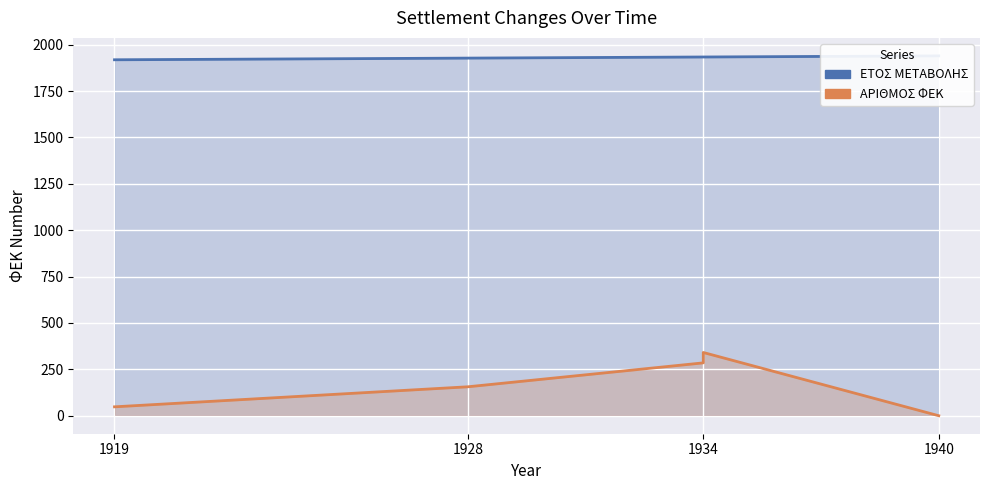

What is the value of the ΑΡΙΘΜΟΣ ΦΕΚ point at the 1st from the left?

48